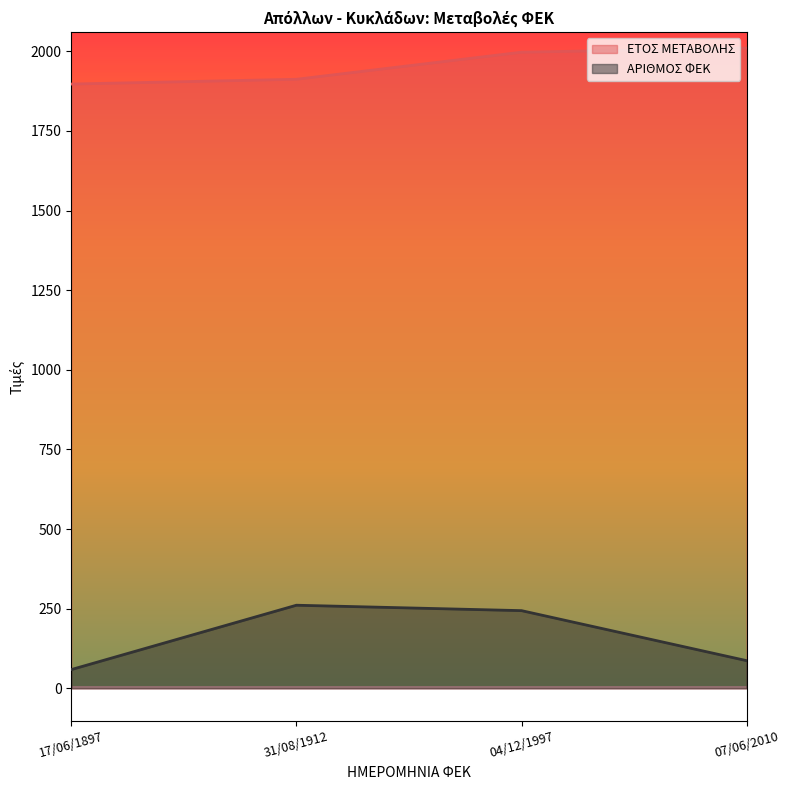

What is the total value across all series at 17/06/1897?

1956